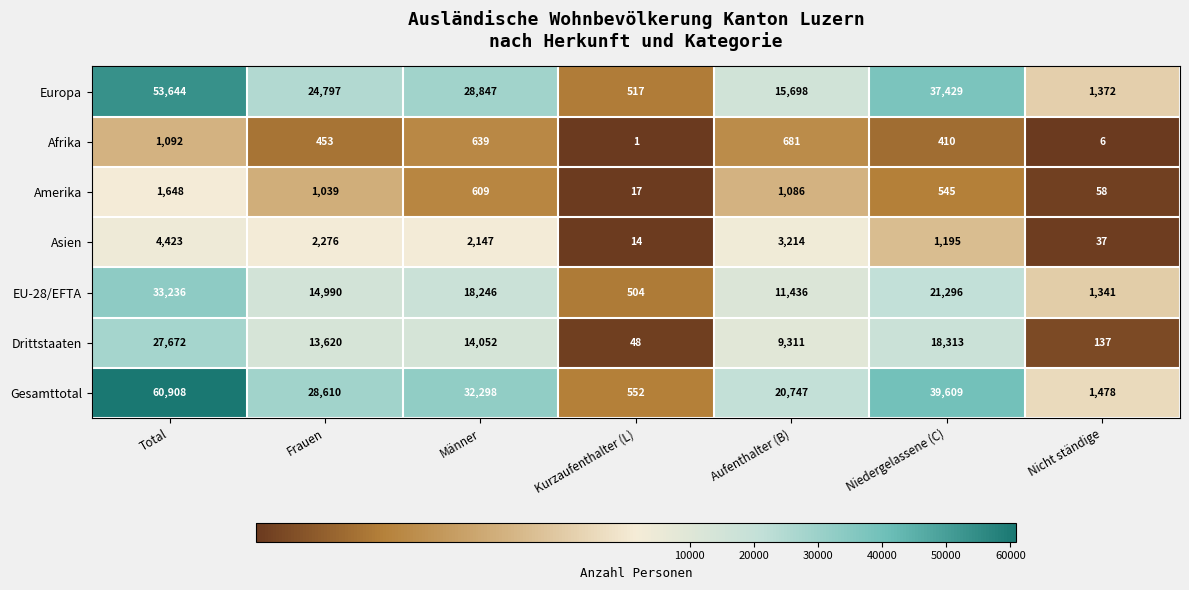

At which label does Amerika first exceed 609?

Total